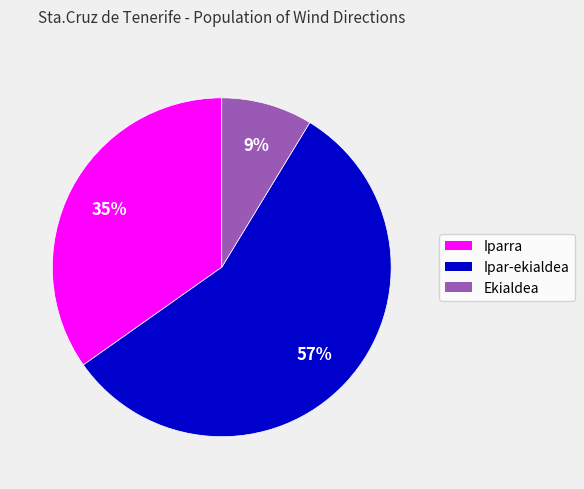

Which category has the biggest portion of the pie?

Ipar-ekialdea